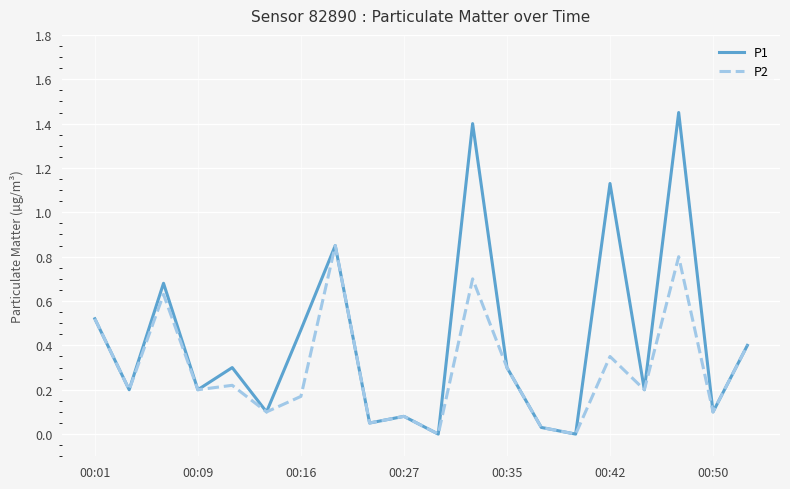

List the series in order of their peak value, highest first.

P1, P2